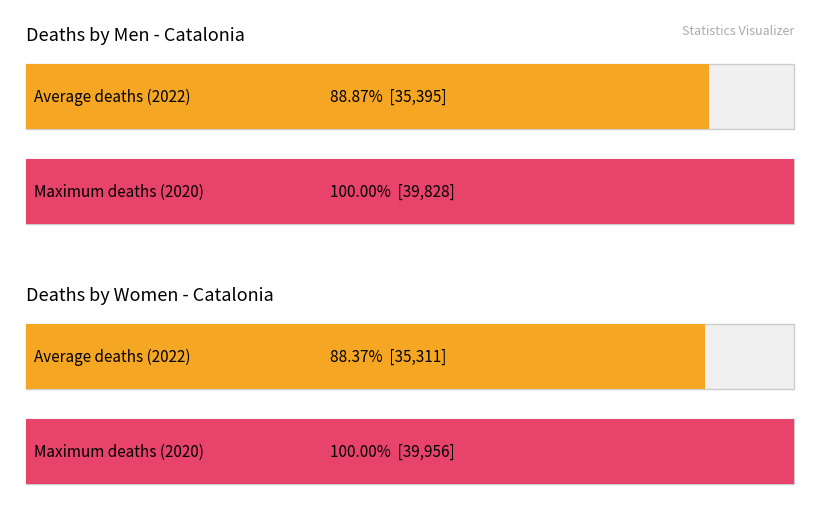

How many distinct data groups are displayed?

2